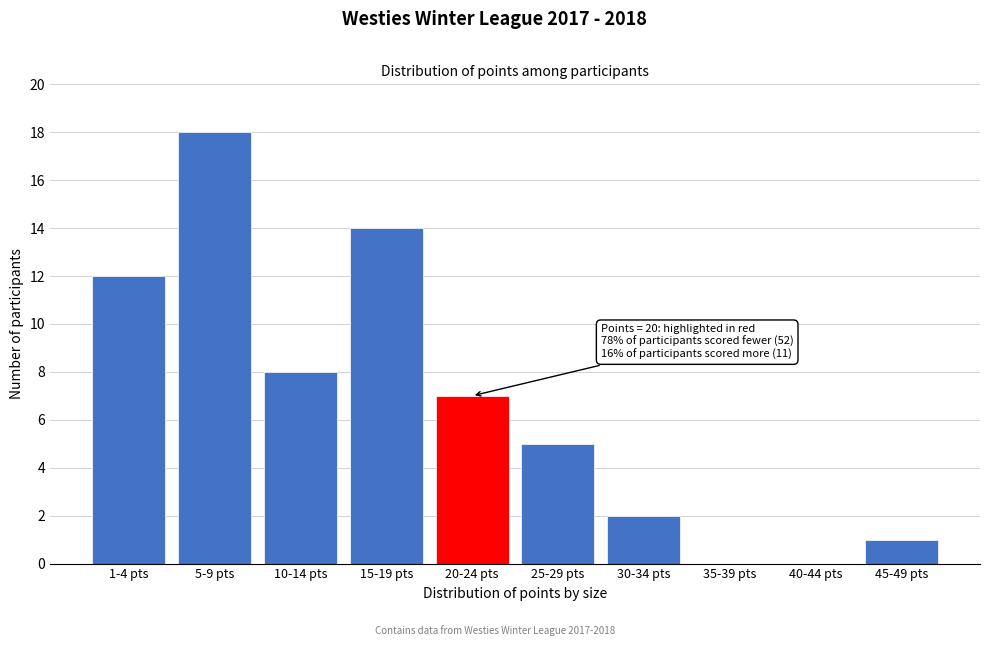

Reading left to right, transcribe all the data shown in this chart.

1-4 pts=12	5-9 pts=18	10-14 pts=8	15-19 pts=14	20-24 pts=7	25-29 pts=5	30-34 pts=2	35-39 pts=0	40-44 pts=0	45-49 pts=1